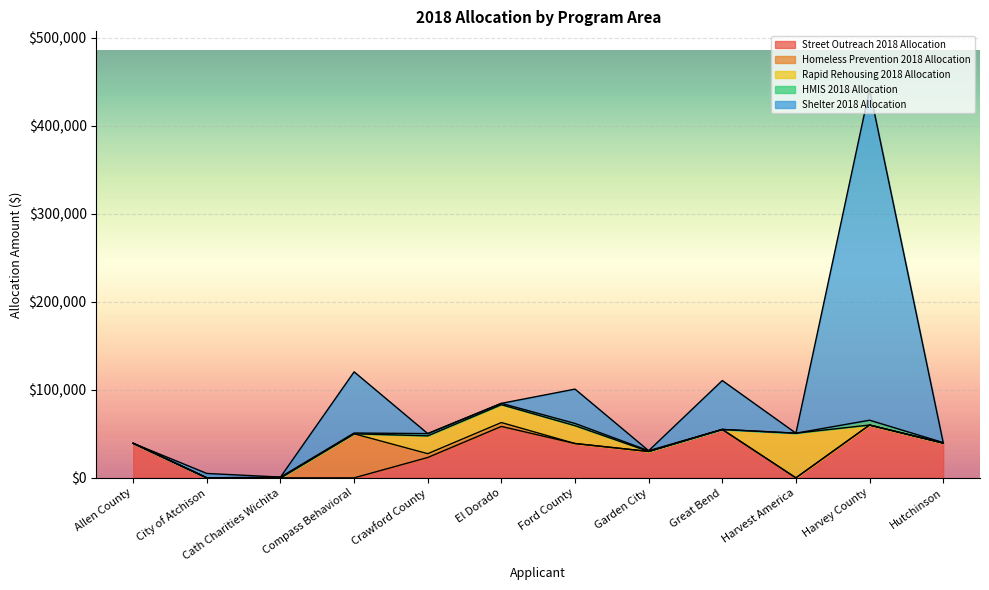

How many times do Street Outreach 2018 Allocation and Rapid Rehousing 2018 Allocation cross each other?

2